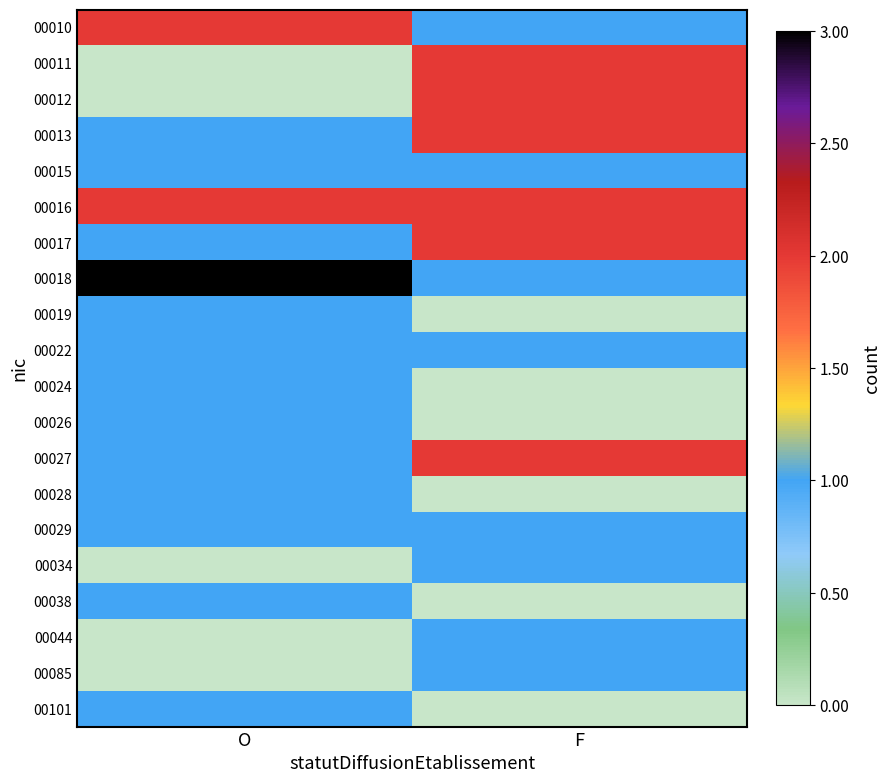

Reading left to right, what are all the values shown in this chart?

00010: O=2	F=1
00011: O=0	F=2
00012: O=0	F=2
00013: O=1	F=2
00015: O=1	F=1
00016: O=2	F=2
00017: O=1	F=2
00018: O=3	F=1
00019: O=1	F=0
00022: O=1	F=1
00024: O=1	F=0
00026: O=1	F=0
00027: O=1	F=2
00028: O=1	F=0
00029: O=1	F=1
00034: O=0	F=1
00038: O=1	F=0
00044: O=0	F=1
00085: O=0	F=1
00101: O=1	F=0